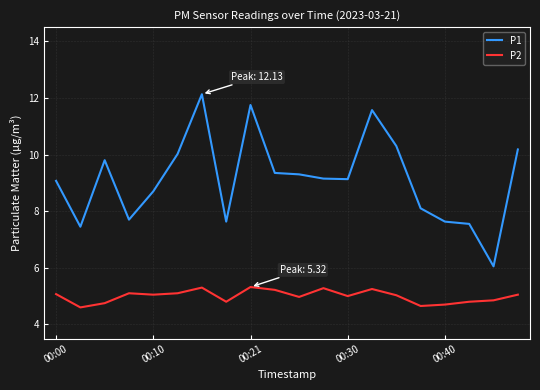

True or false: P2 and P1 intersect in this chart.

False